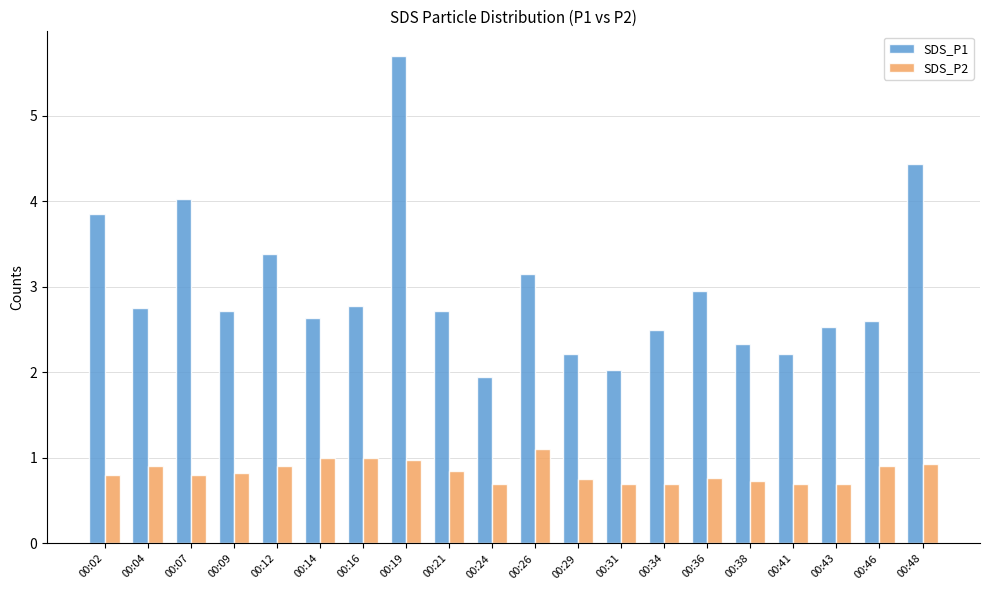

At which category is the sum across all series the highest?

00:19